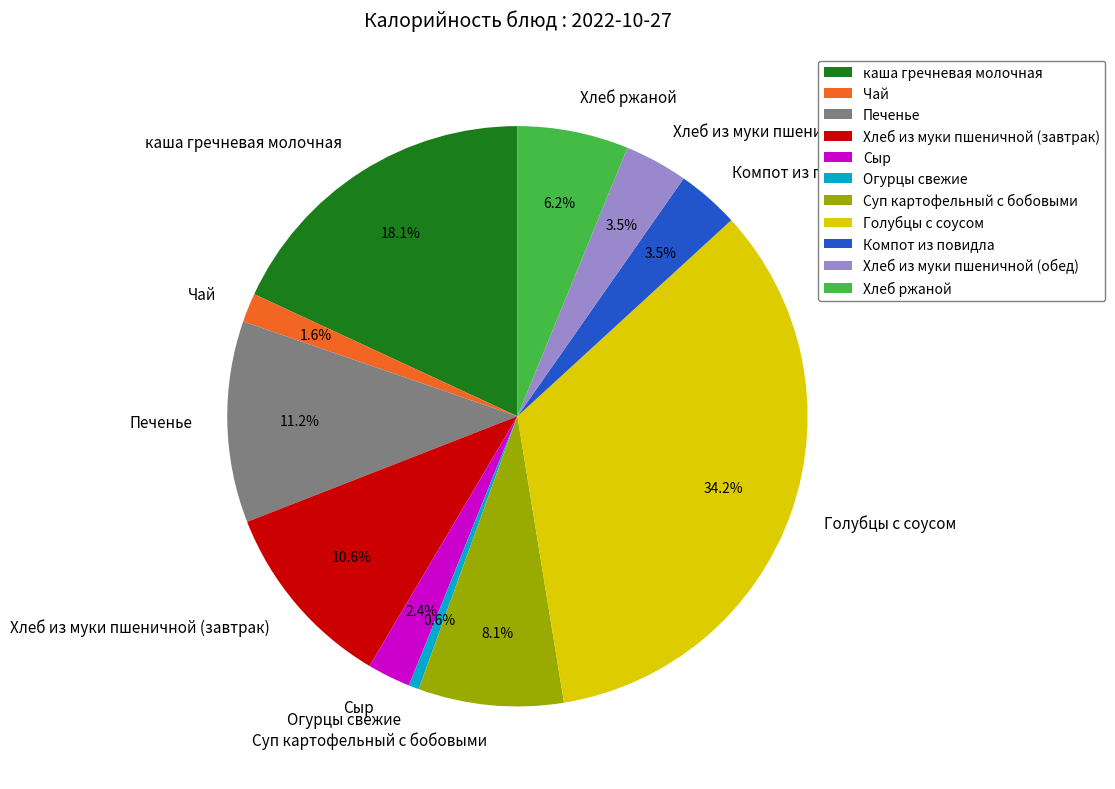

What is the largest slice in the pie chart?

Голубцы с соусом